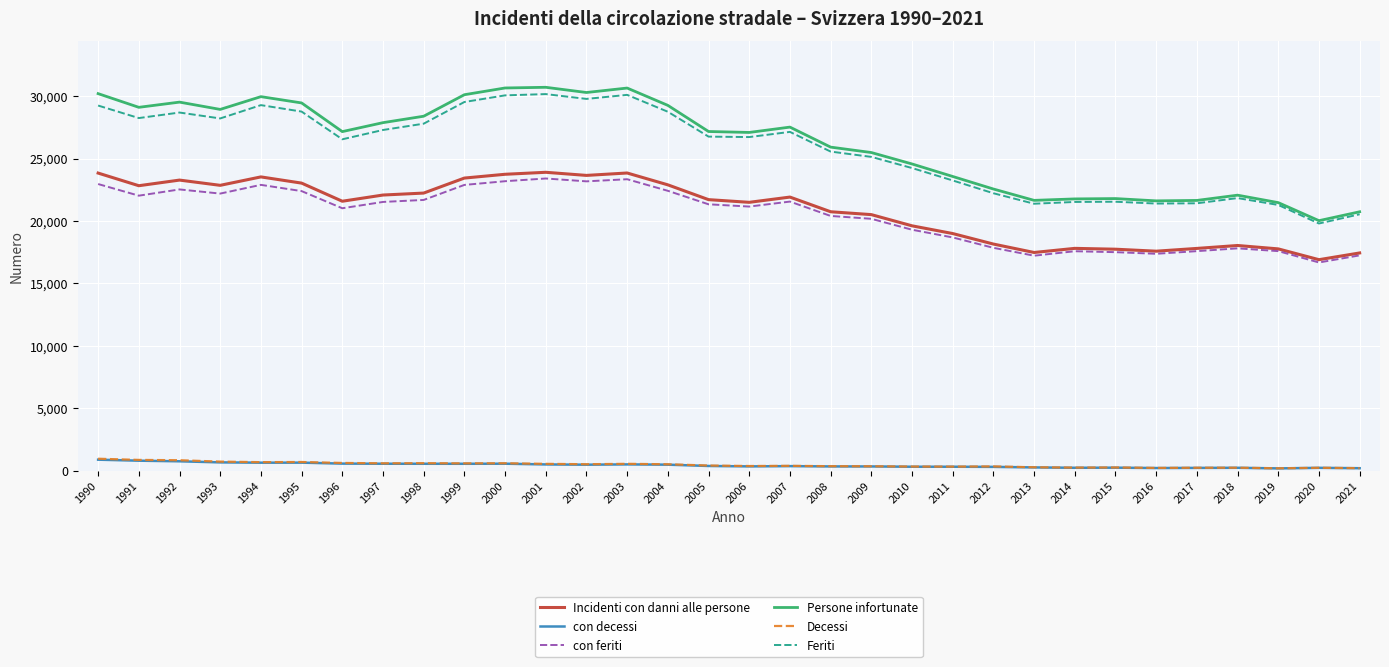

What is the difference between the maximum and minimum values in the Feriti series?

10365